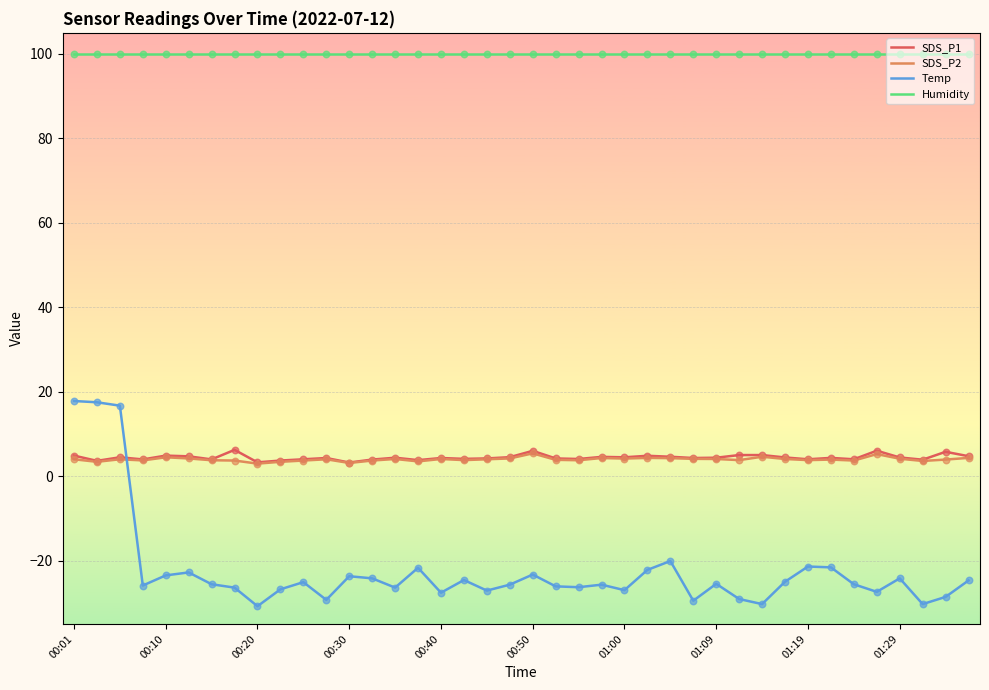

What is the minimum value shown in the chart?

-30.8